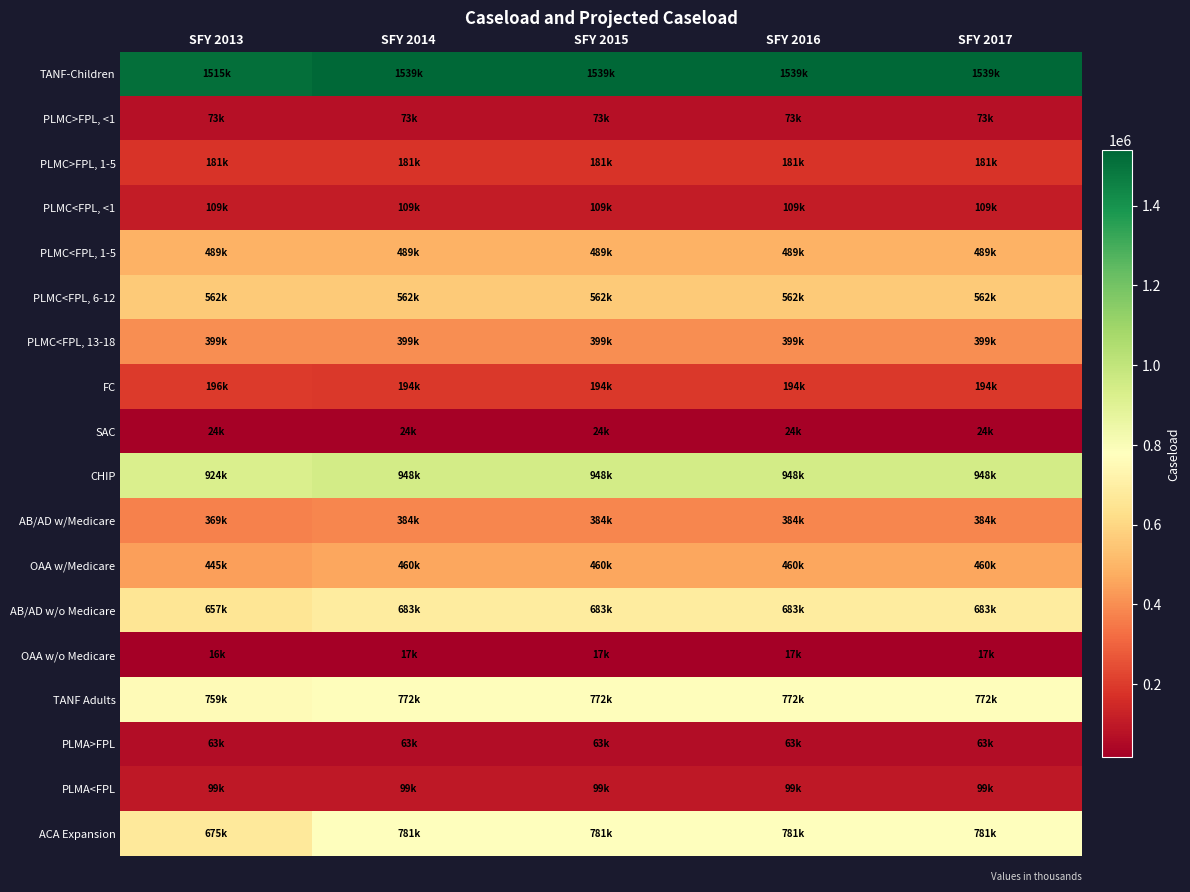

Reading right to left, extract all data points from this chart.

TANF-Children: SFY 2017=1539183.3	SFY 2016=1539183.3	SFY 2015=1539183.3	SFY 2014=1539183.3	SFY 2013=1514961.2
PLMC>FPL, <1: SFY 2017=72507.4	SFY 2016=72507.4	SFY 2015=72507.4	SFY 2014=72507.4	SFY 2013=72507.4
PLMC>FPL, 1-5: SFY 2017=181268.5	SFY 2016=181268.5	SFY 2015=181268.5	SFY 2014=181268.5	SFY 2013=181268.5
PLMC<FPL, <1: SFY 2017=108761.1	SFY 2016=108761.1	SFY 2015=108761.1	SFY 2014=108761.1	SFY 2013=108761.1
PLMC<FPL, 1-5: SFY 2017=489425.1	SFY 2016=489425.1	SFY 2015=489425.1	SFY 2014=489425.1	SFY 2013=489425.1
PLMC<FPL, 6-12: SFY 2017=561932.5	SFY 2016=561932.5	SFY 2015=561932.5	SFY 2014=561932.5	SFY 2013=561932.5
PLMC<FPL, 13-18: SFY 2017=398790.8	SFY 2016=398790.8	SFY 2015=398790.8	SFY 2014=398790.8	SFY 2013=398790.8
FC: SFY 2017=194340.8	SFY 2016=194340.8	SFY 2015=194340.8	SFY 2014=194340.8	SFY 2013=195518.7
SAC: SFY 2017=24019.7	SFY 2016=24019.7	SFY 2015=24019.7	SFY 2014=24019.7	SFY 2013=24165.2
CHIP: SFY 2017=948141.5	SFY 2016=948141.5	SFY 2015=948141.5	SFY 2014=948141.5	SFY 2013=924075.6
AB/AD w/Medicare: SFY 2017=384180.5	SFY 2016=384180.5	SFY 2015=384180.5	SFY 2014=384180.5	SFY 2013=369401.3
OAA w/Medicare: SFY 2017=460438.1	SFY 2016=460438.1	SFY 2015=460438.1	SFY 2014=460438.1	SFY 2013=444693.2
AB/AD w/o Medicare: SFY 2017=682987.6	SFY 2016=682987.6	SFY 2015=682987.6	SFY 2014=682987.6	SFY 2013=656713.5
OAA w/o Medicare: SFY 2017=17071.2	SFY 2016=17071.2	SFY 2015=17071.2	SFY 2014=17071.2	SFY 2013=16487.5
TANF Adults: SFY 2017=771689.2	SFY 2016=771689.2	SFY 2015=771689.2	SFY 2014=771689.2	SFY 2013=759444.6
PLMA>FPL: SFY 2017=63261.9	SFY 2016=63261.9	SFY 2015=63261.9	SFY 2014=63261.9	SFY 2013=63082.2
PLMA<FPL: SFY 2017=98948.1	SFY 2016=98948.1	SFY 2015=98948.1	SFY 2014=98948.1	SFY 2013=98667.0
ACA Expansion: SFY 2017=781296.5	SFY 2016=781296.5	SFY 2015=781296.5	SFY 2014=781296.5	SFY 2013=675395.4